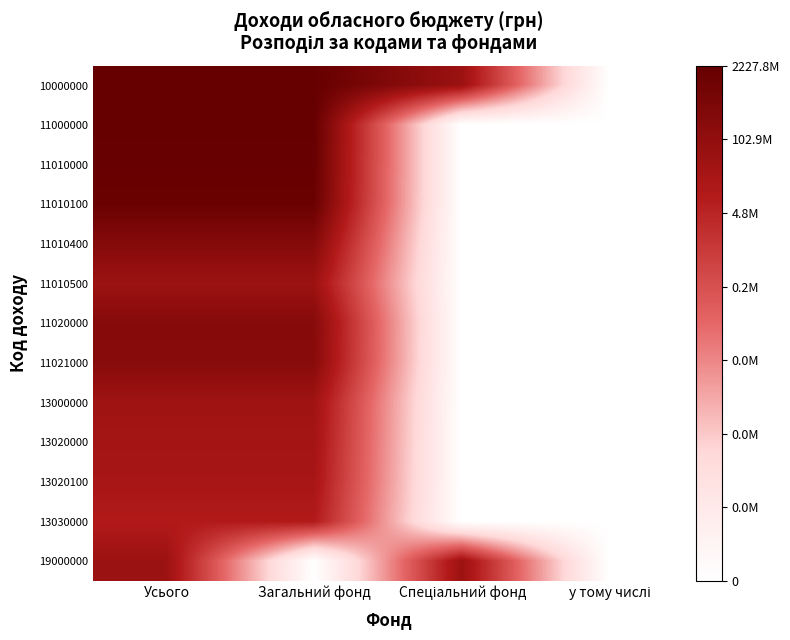

Reading right to left, what are all the values shown in this chart?

10000000: у тому числі=0.0	Спеціальний фонд=7.7	Загальний фонд=9.3	Усього=9.3
11000000: у тому числі=0.0	Спеціальний фонд=0.0	Загальний фонд=9.3	Усього=9.3
11010000: у тому числі=0.0	Спеціальний фонд=0.0	Загальний фонд=9.3	Усього=9.3
11010100: у тому числі=0.0	Спеціальний фонд=0.0	Загальний фонд=9.2	Усього=9.2
11010400: у тому числі=0.0	Спеціальний фонд=0.0	Загальний фонд=8.4	Усього=8.4
11010500: у тому числі=0.0	Спеціальний фонд=0.0	Загальний фонд=7.7	Усього=7.7
11020000: у тому числі=0.0	Спеціальний фонд=0.0	Загальний фонд=8.3	Усього=8.3
11021000: у тому числі=0.0	Спеціальний фонд=0.0	Загальний фонд=8.3	Усього=8.3
13000000: у тому числі=0.0	Спеціальний фонд=0.0	Загальний фонд=7.6	Усього=7.6
13020000: у тому числі=0.0	Спеціальний фонд=0.0	Загальний фонд=7.4	Усього=7.4
13020100: у тому числі=0.0	Спеціальний фонд=0.0	Загальний фонд=7.3	Усього=7.3
13030000: у тому числі=0.0	Спеціальний фонд=0.0	Загальний фонд=7.0	Усього=7.0
19000000: у тому числі=0.0	Спеціальний фонд=7.7	Загальний фонд=0.0	Усього=7.7